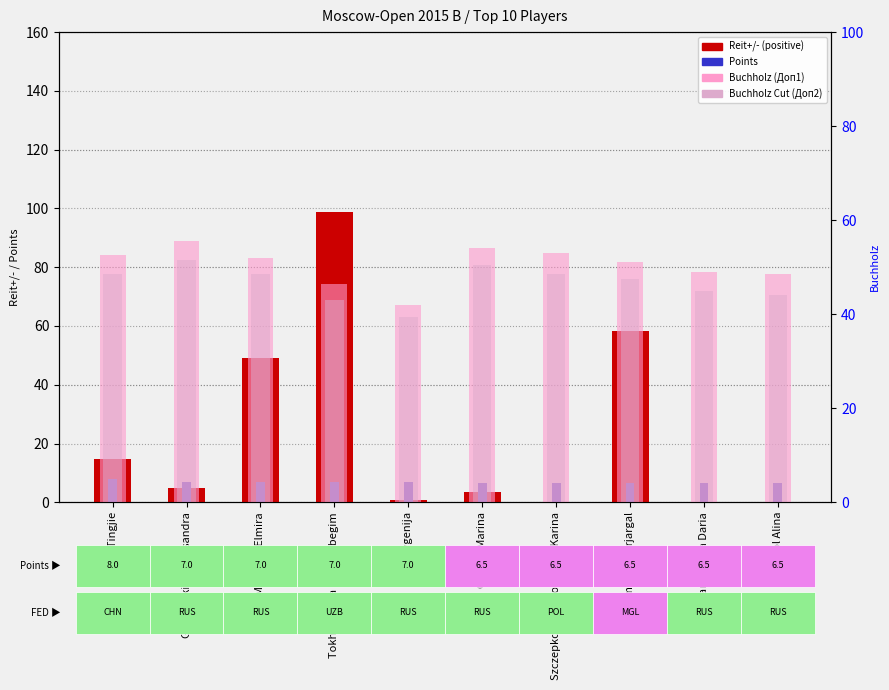

At which label is Buchholz Cut (Доп2) closest to 45?

Charochkina Daria